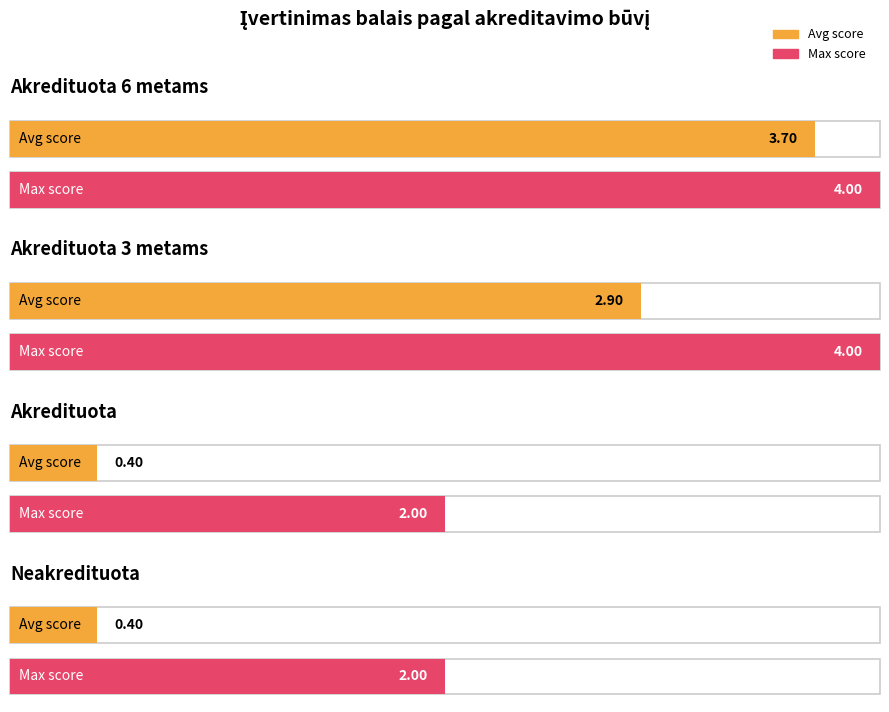

Is it true that Neakredituota equals 2 at Akredituota 6 metams?

True